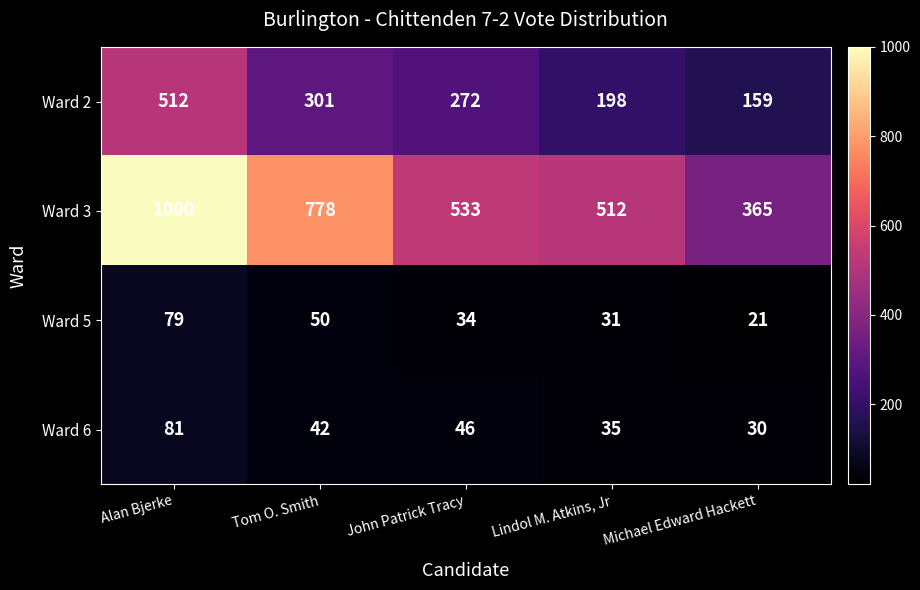

What is the difference between the maximum and minimum values in the Ward 5 series?

58